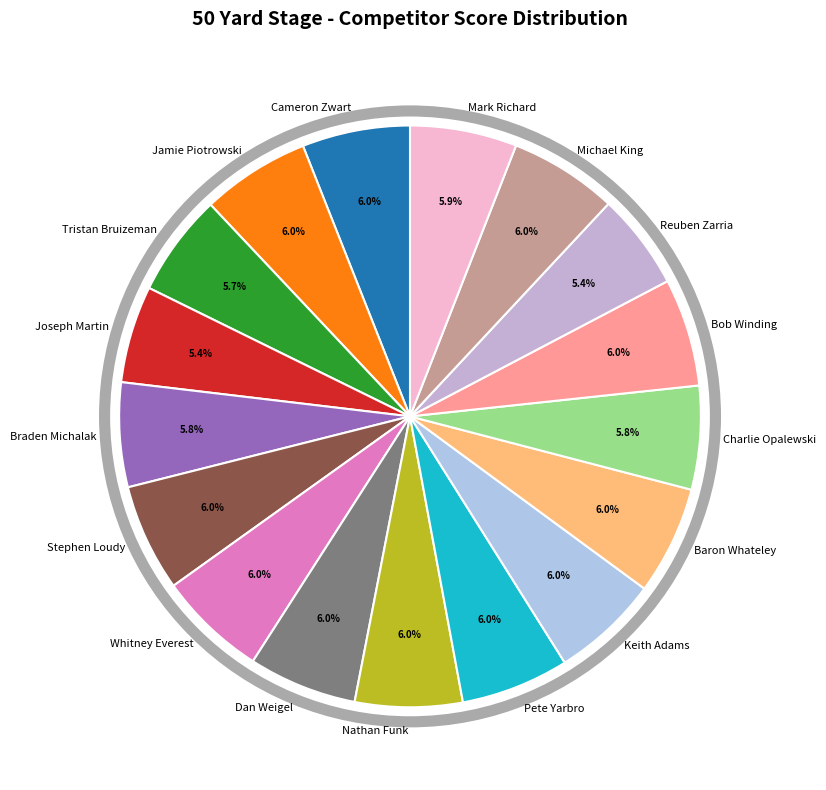

What percentage do Mark Richard and Keith Adams together represent?

11.9%